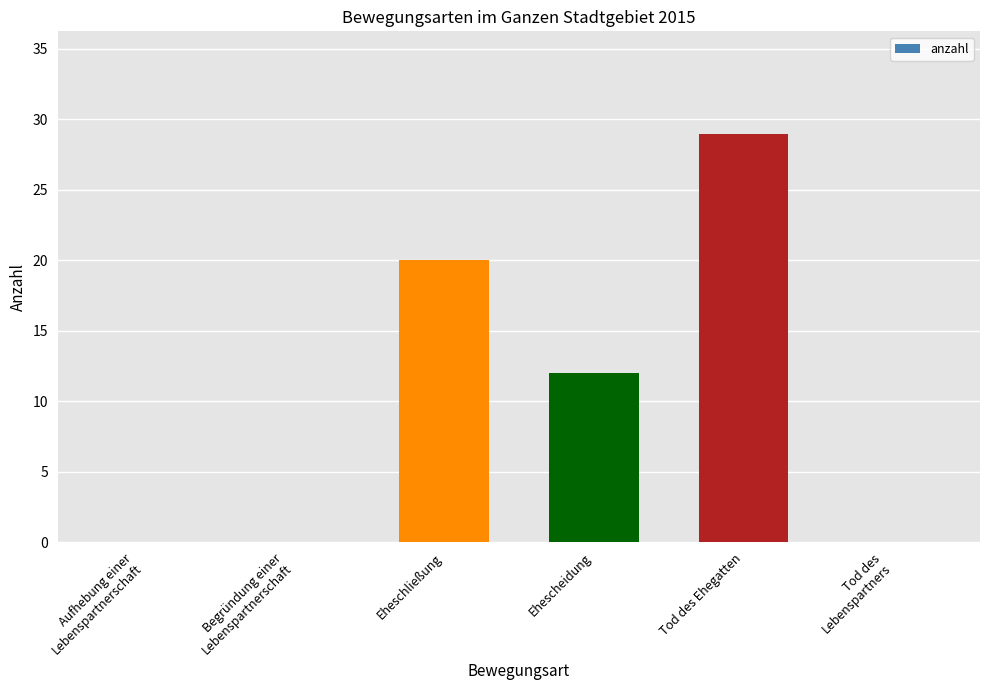

How many categories are shown in the chart?

6